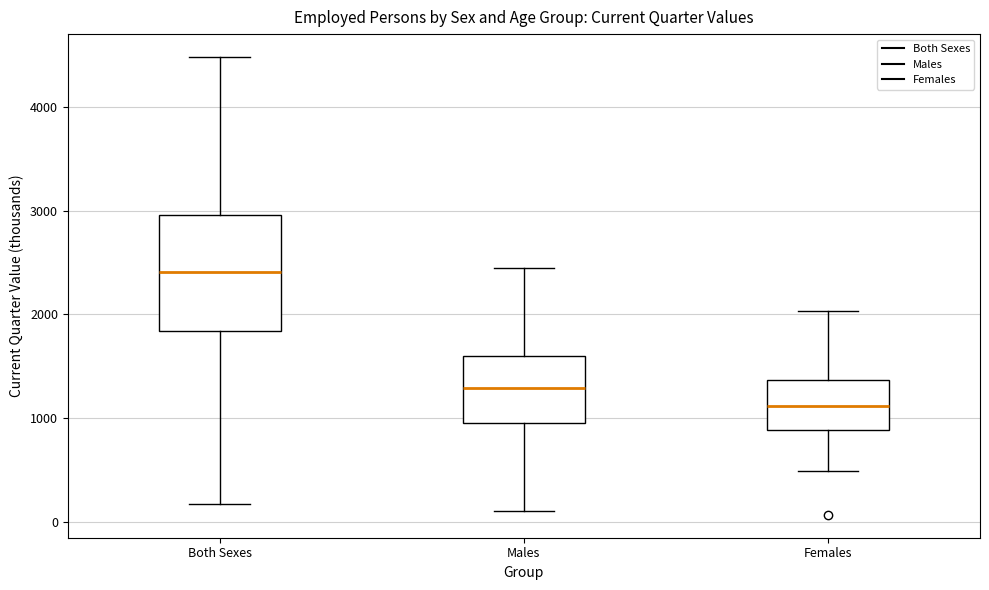

Which box's median line is the lowest?

Females